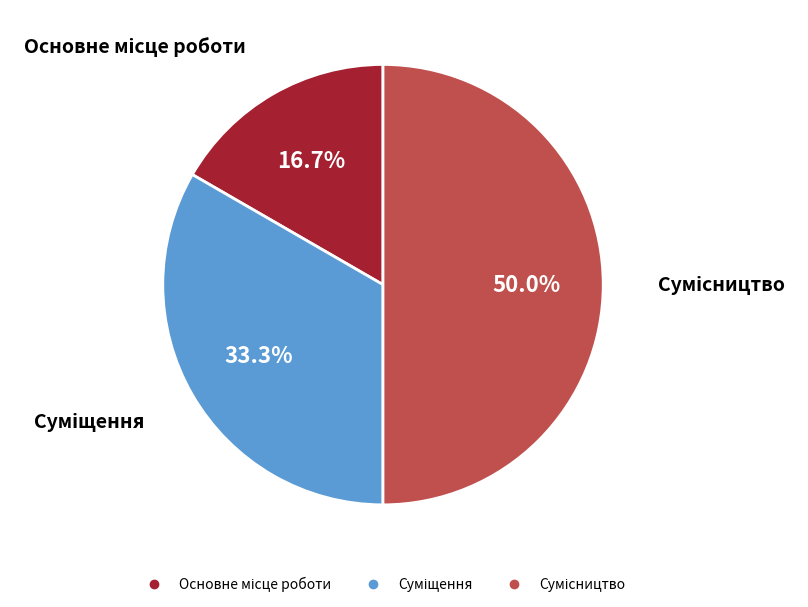

What percentage is the Сумісництво slice, to the nearest percent?

50%